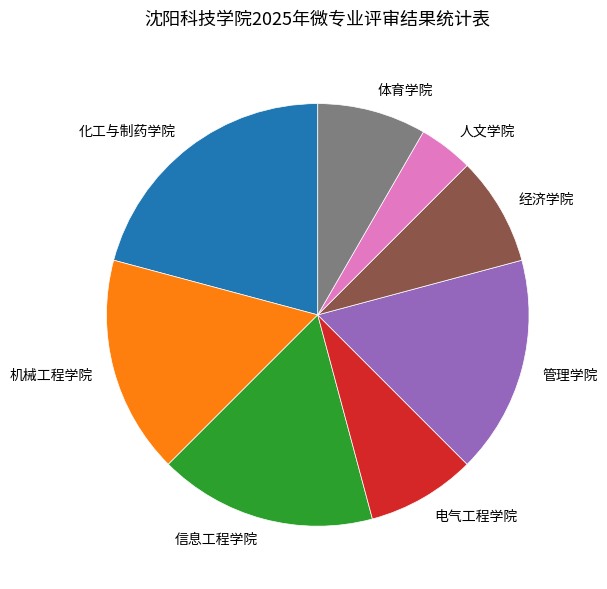

Combined, do 电气工程学院 and 体育学院 account for over 50%?

No